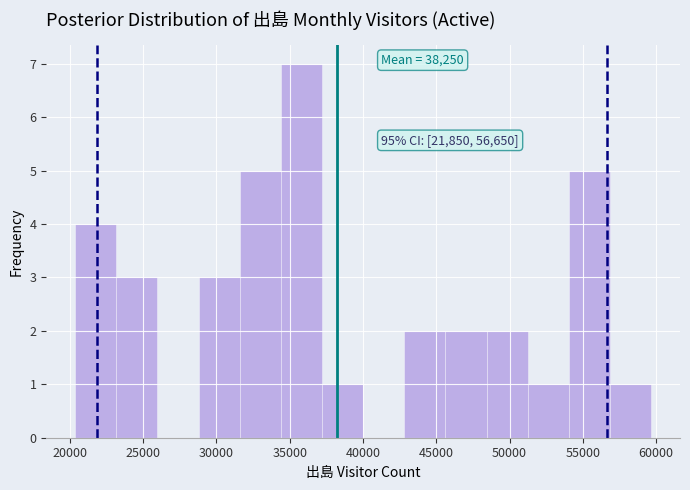

Over which range of the x-axis is the bar tallest?

34500 to 37000